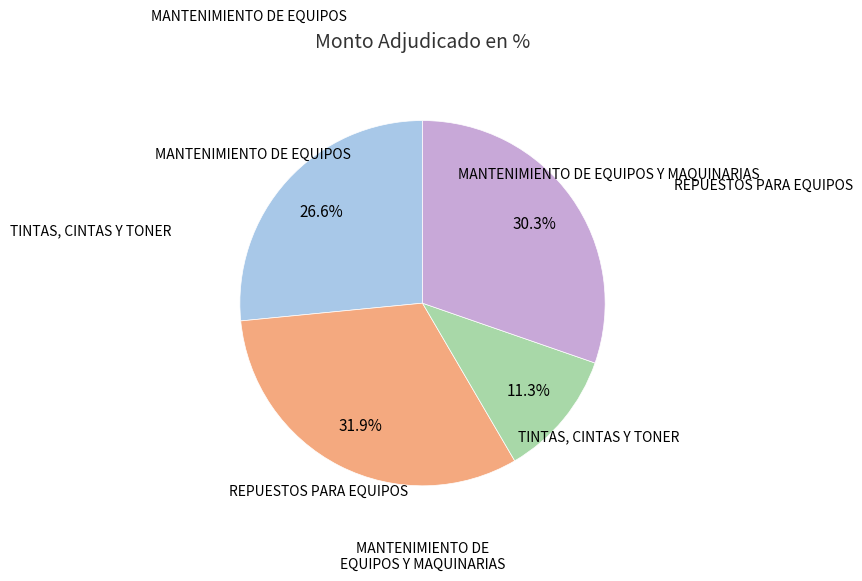

Does any single category account for the majority?

No